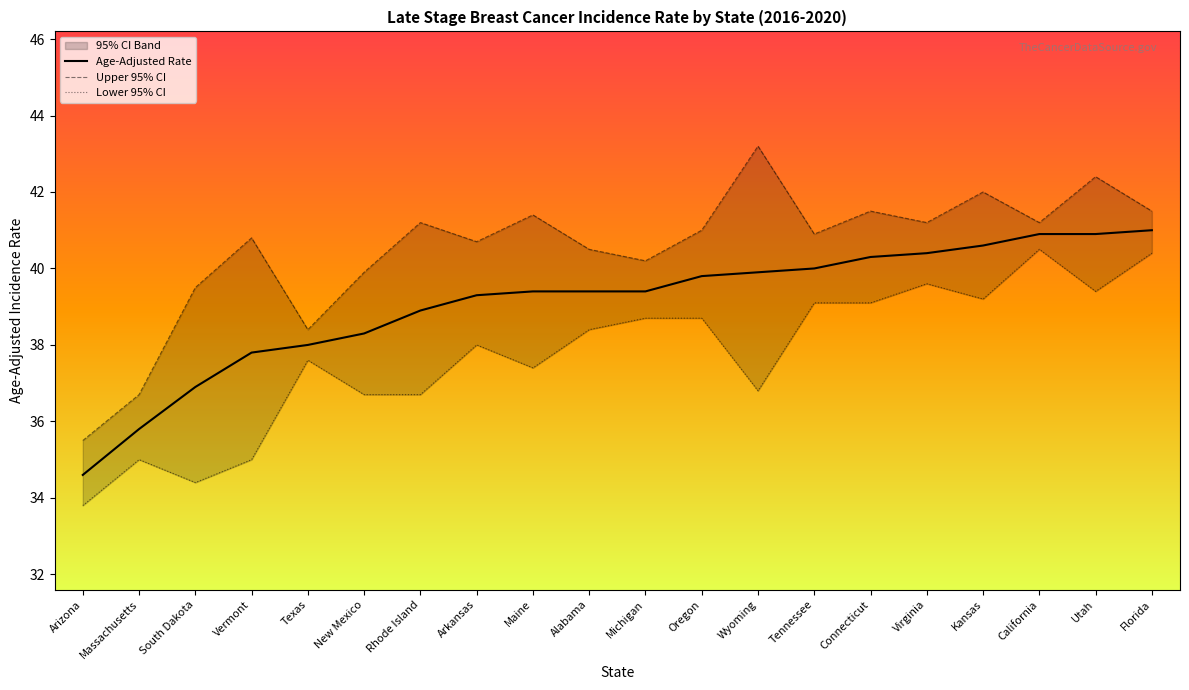

Which category has the highest value in the Lower 95% CI series?

California